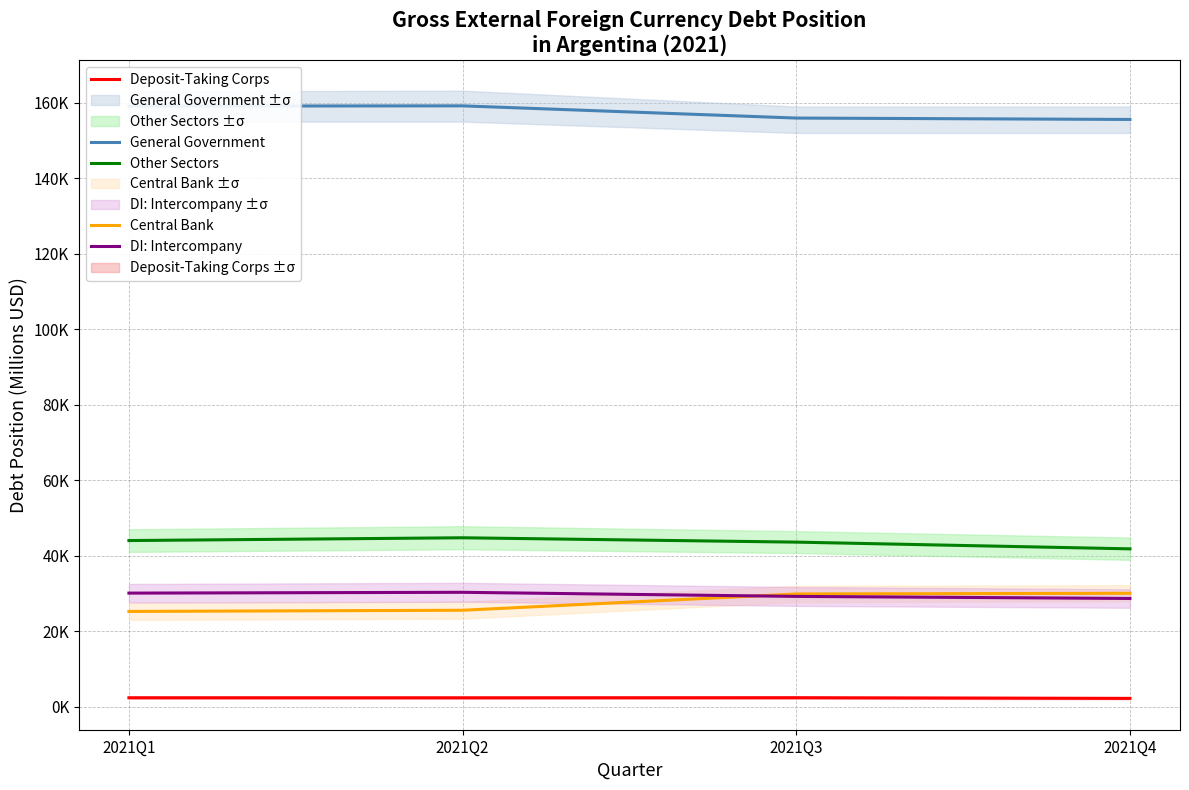

Reading right to left, transcribe all the data shown in this chart.

General Government: 155575	155943	159179	159106
Central Bank: 30036	29853	25540	25230
Deposit-Taking Corps: 2192	2371	2347	2357
Other Sectors: 41808	43590	44743	44006
DI: Intercompany: 28666	29210	30296	30081